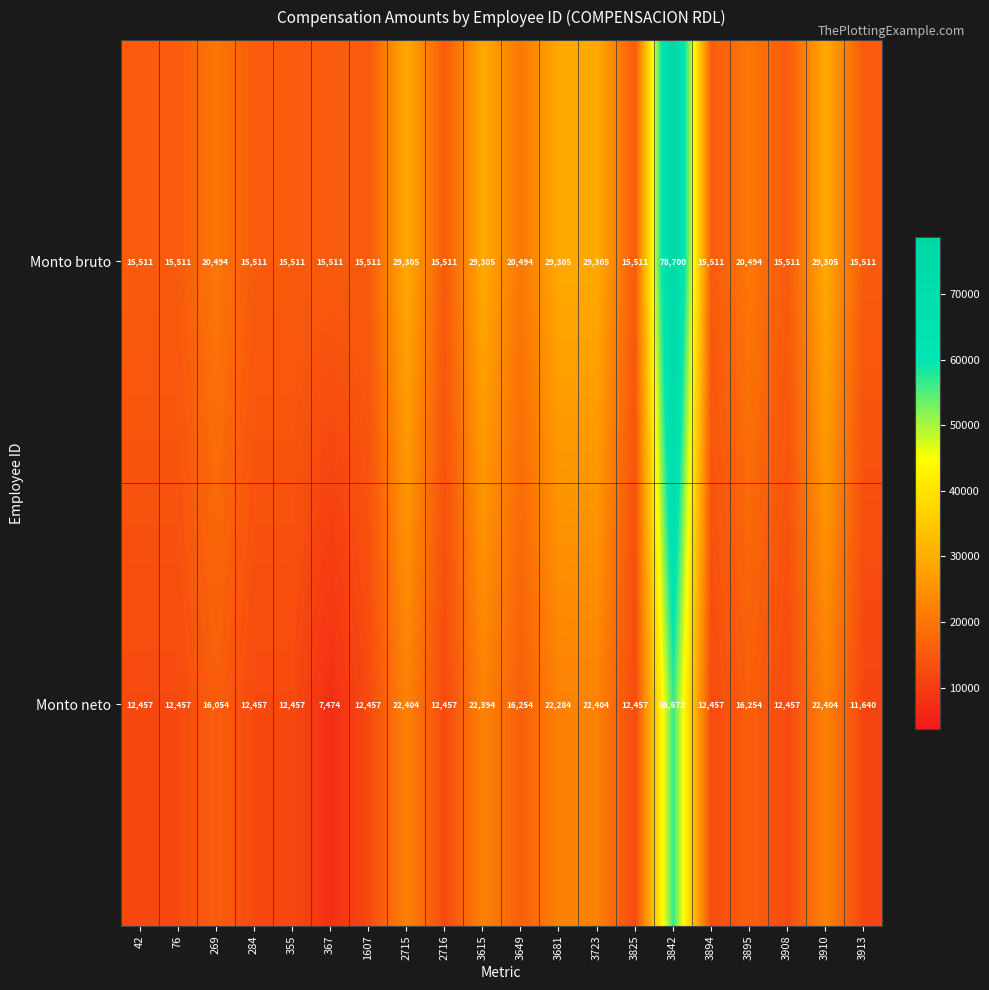

The Monto neto series shows 56672 at 3842. True or false?

True